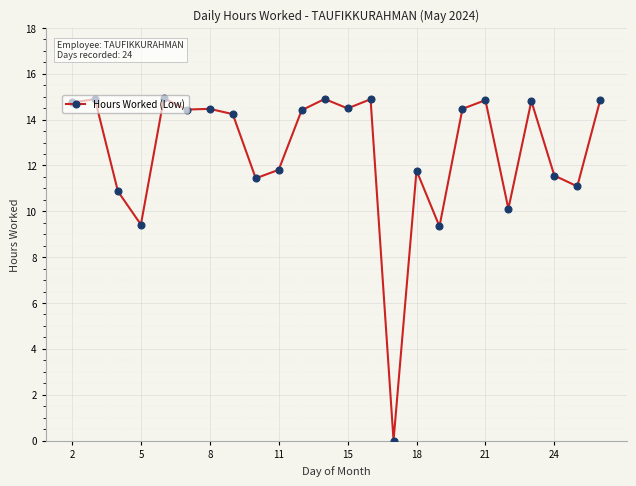

What is the maximum value shown in the chart?

14.9